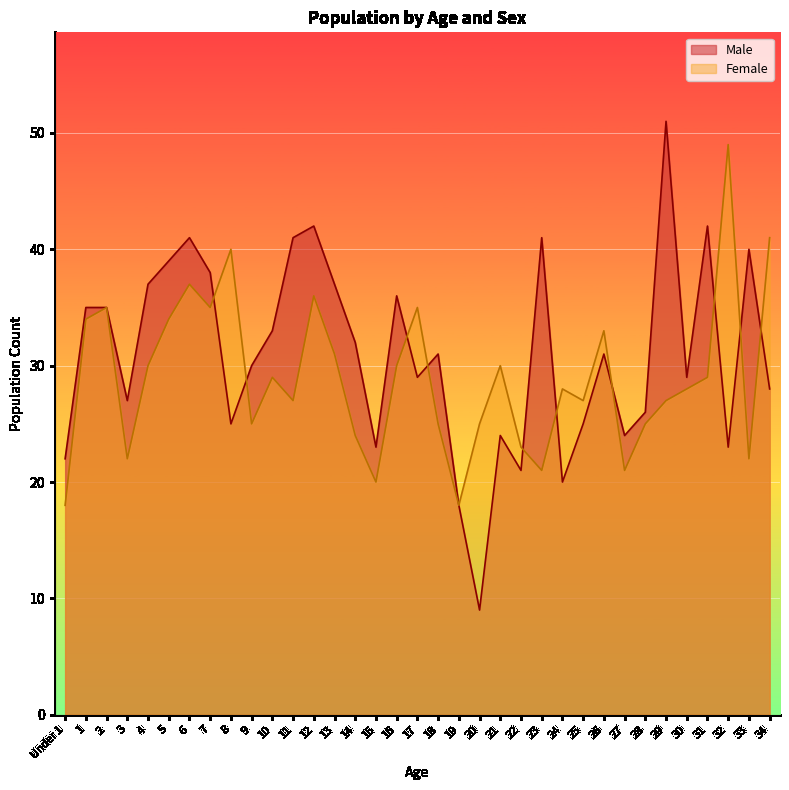

What is the total value across all series at 17?

64